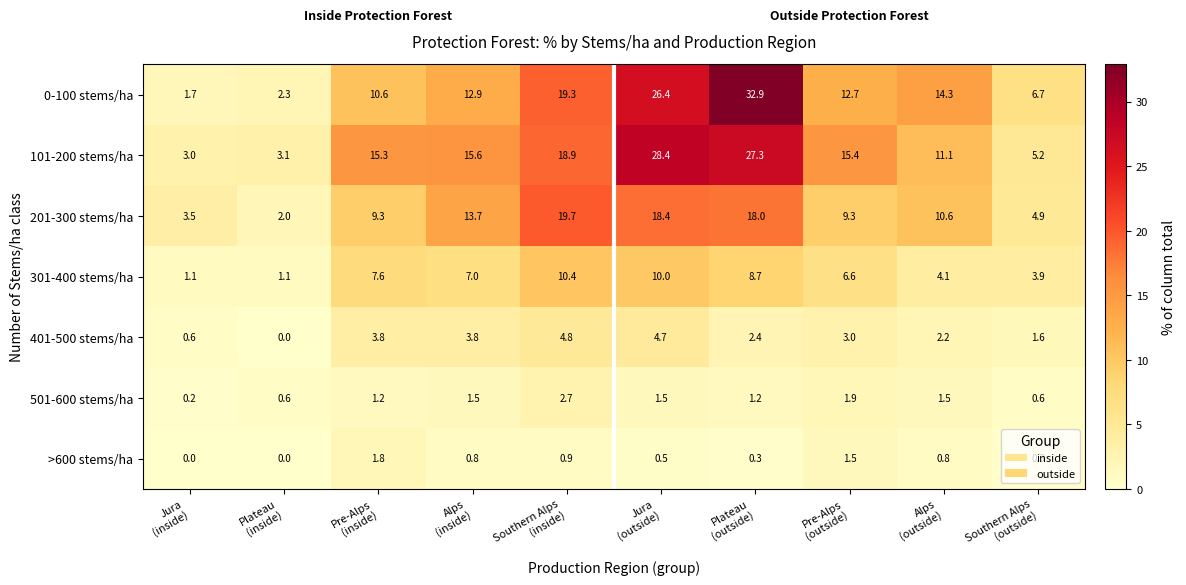

What is the sum of all 201-300 stems/ha values?

109.4